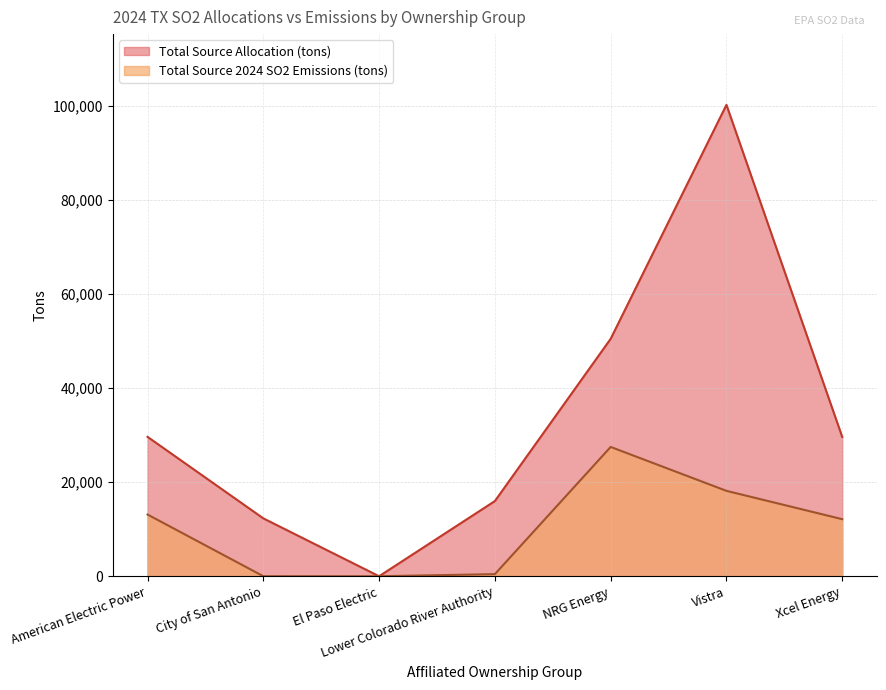

What is the value of the Total Source Allocation (tons) point at the 2nd from the left?

12314